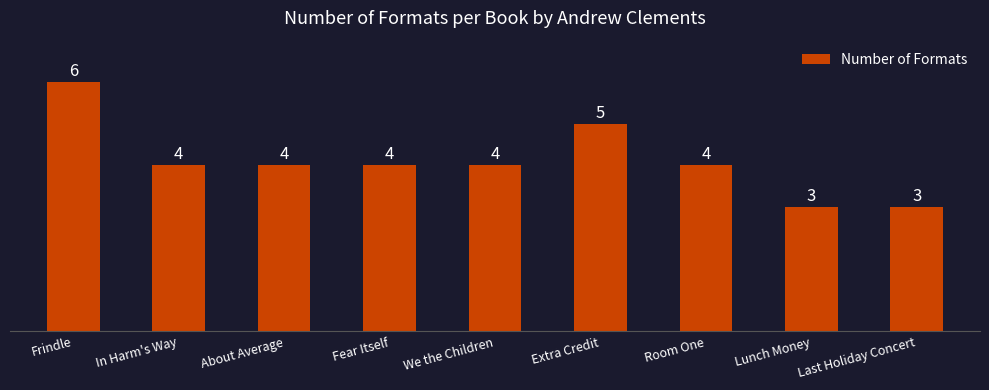

Does the chart contain any negative values?

No